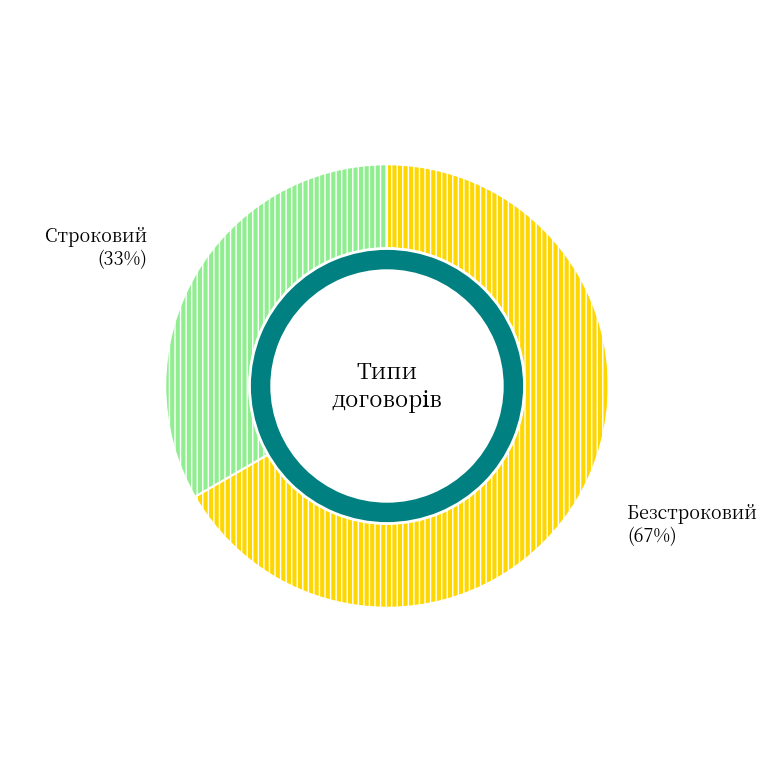

The Безстроковий slice represents 80% of the pie. True or false?

False